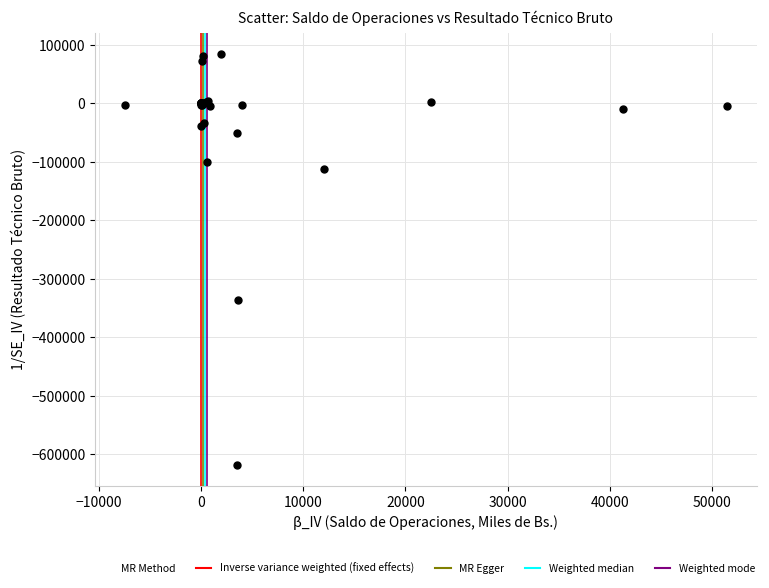

What Y value in the scatter plot is closest to -266598?

-335510.8